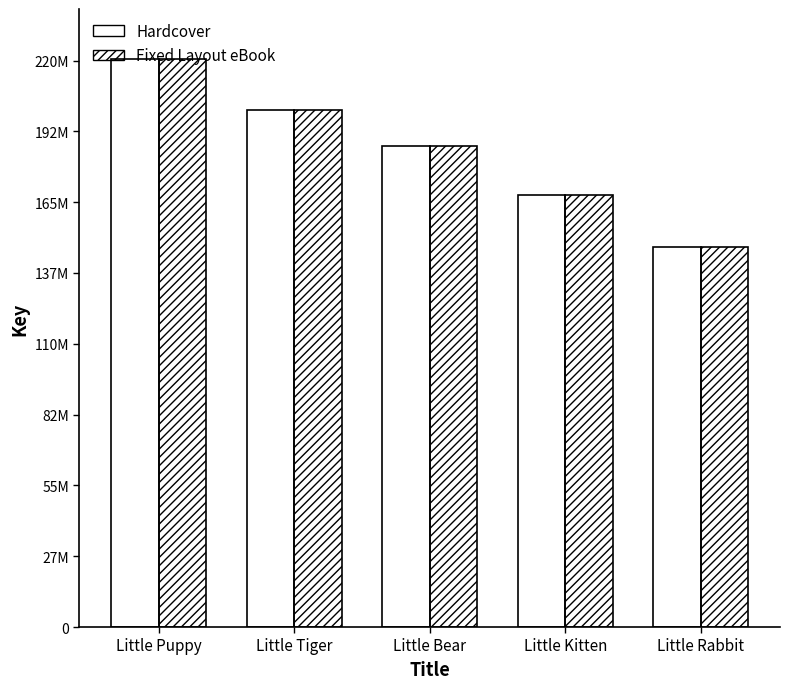

The Fixed Layout eBook series shows 52780431 at Little Puppy. True or false?

False